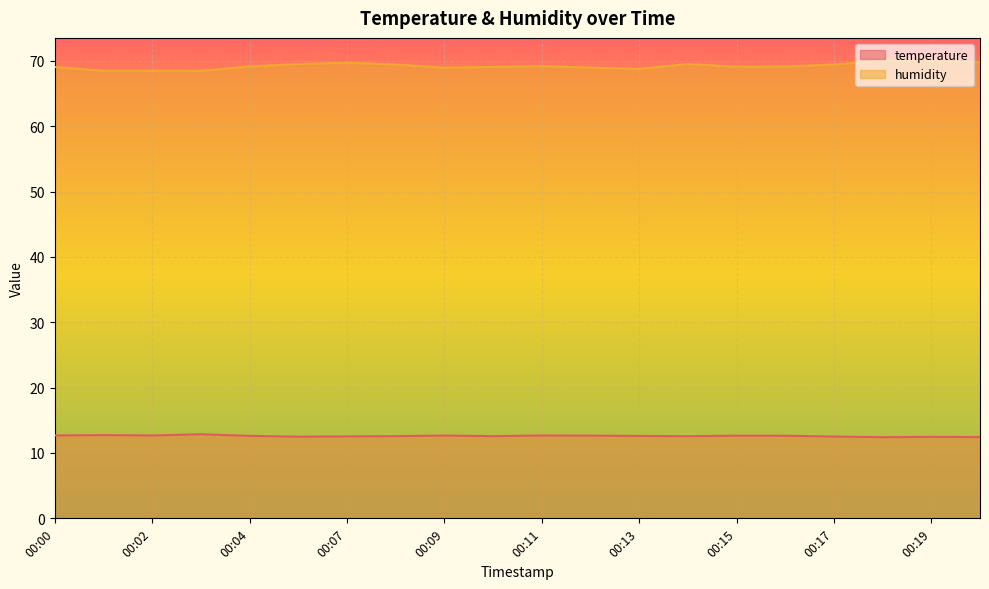

Count the number of categories in the chart.

20